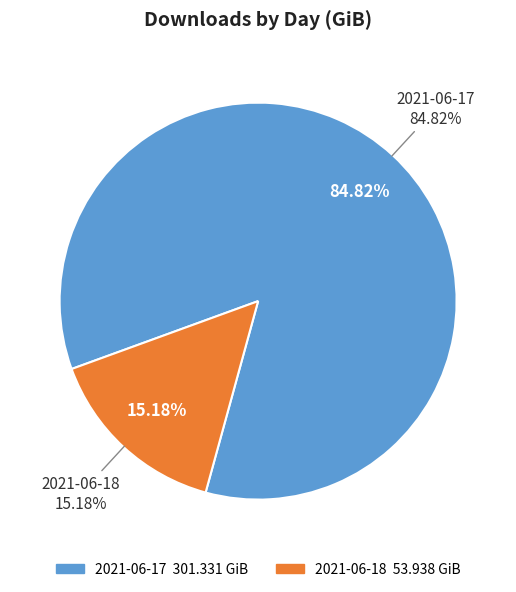

Which has a higher value, 2021-06-17 or 2021-06-18?

2021-06-17